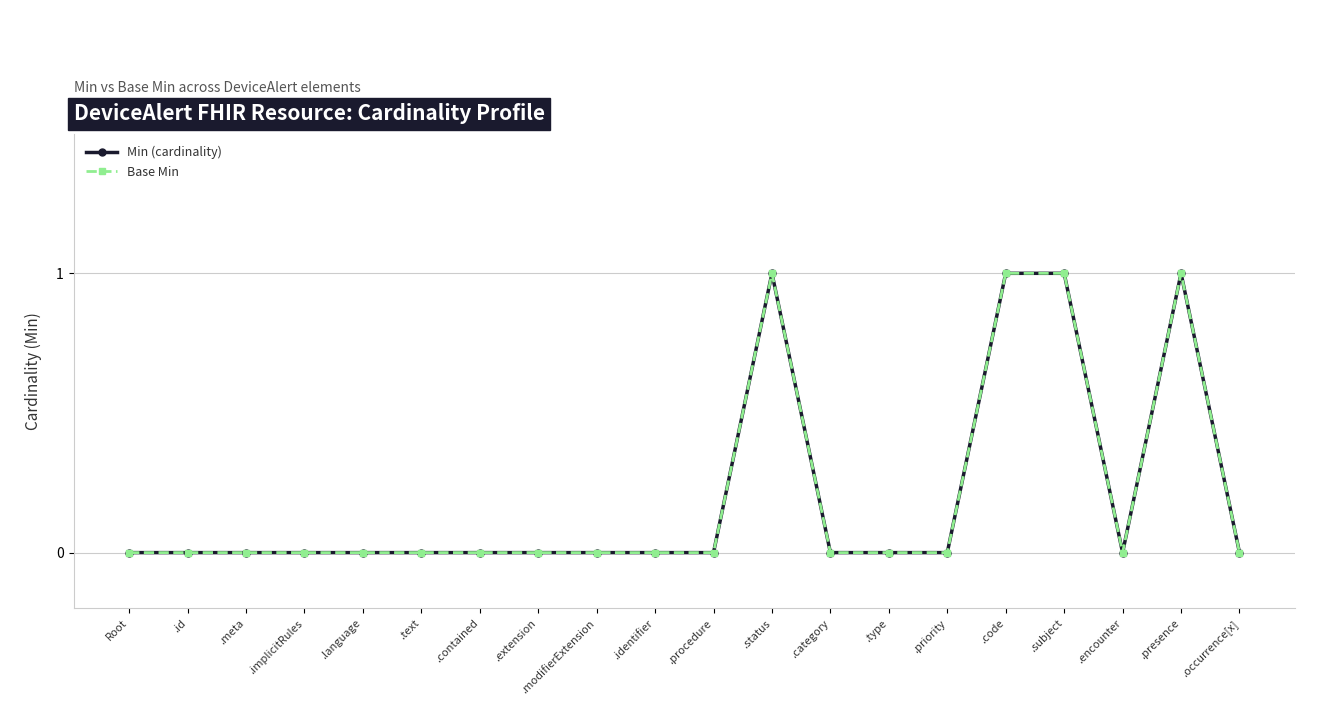

Does the chart have visible grid lines?

Yes